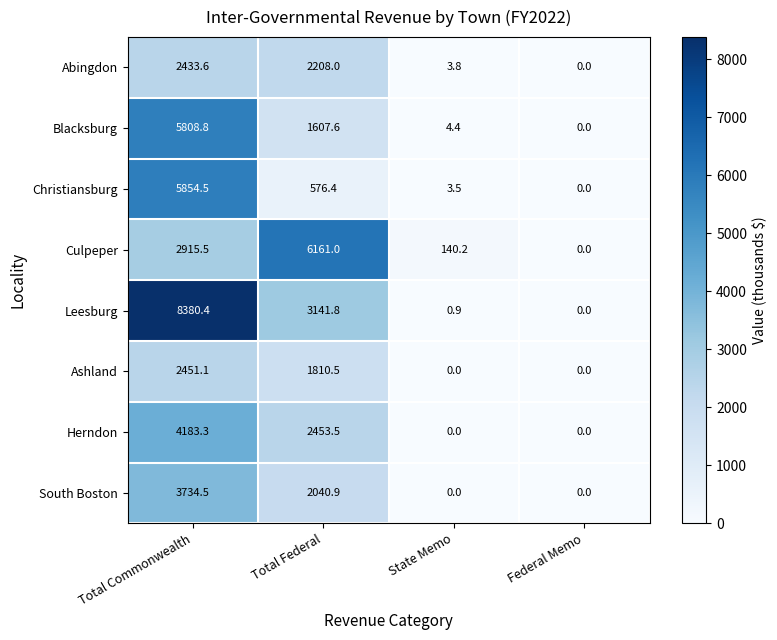

Where is Herndon nearest to the value 2091?

Total Federal